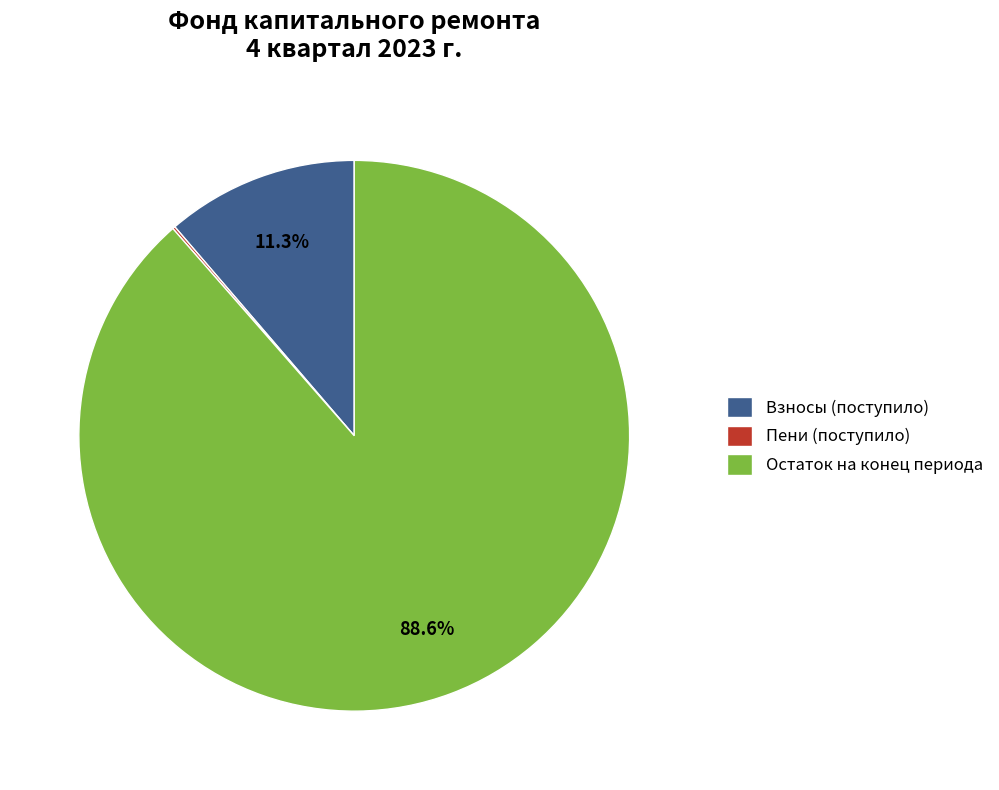

Which slice is the largest?

Остаток на конец периода